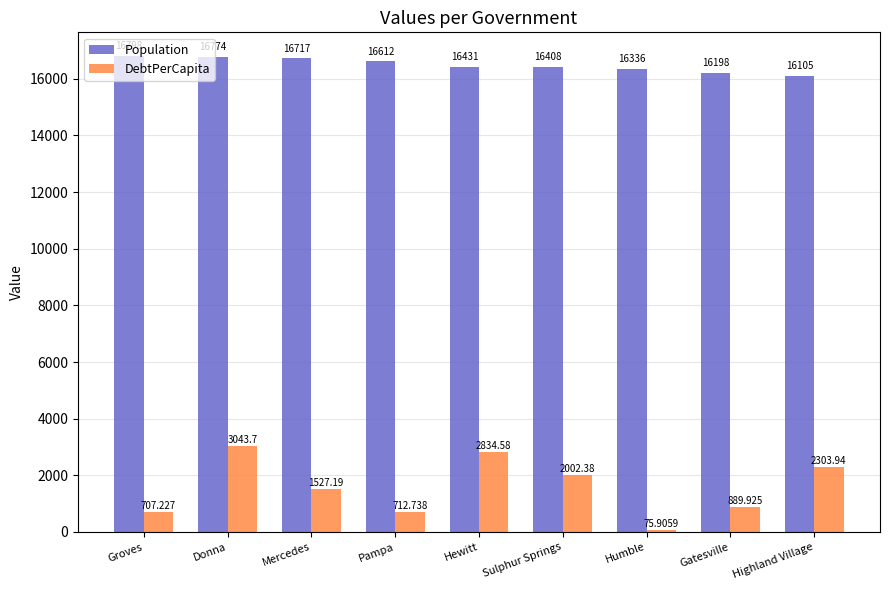

Is it true that Population equals 6684.9 at Highland Village?

False